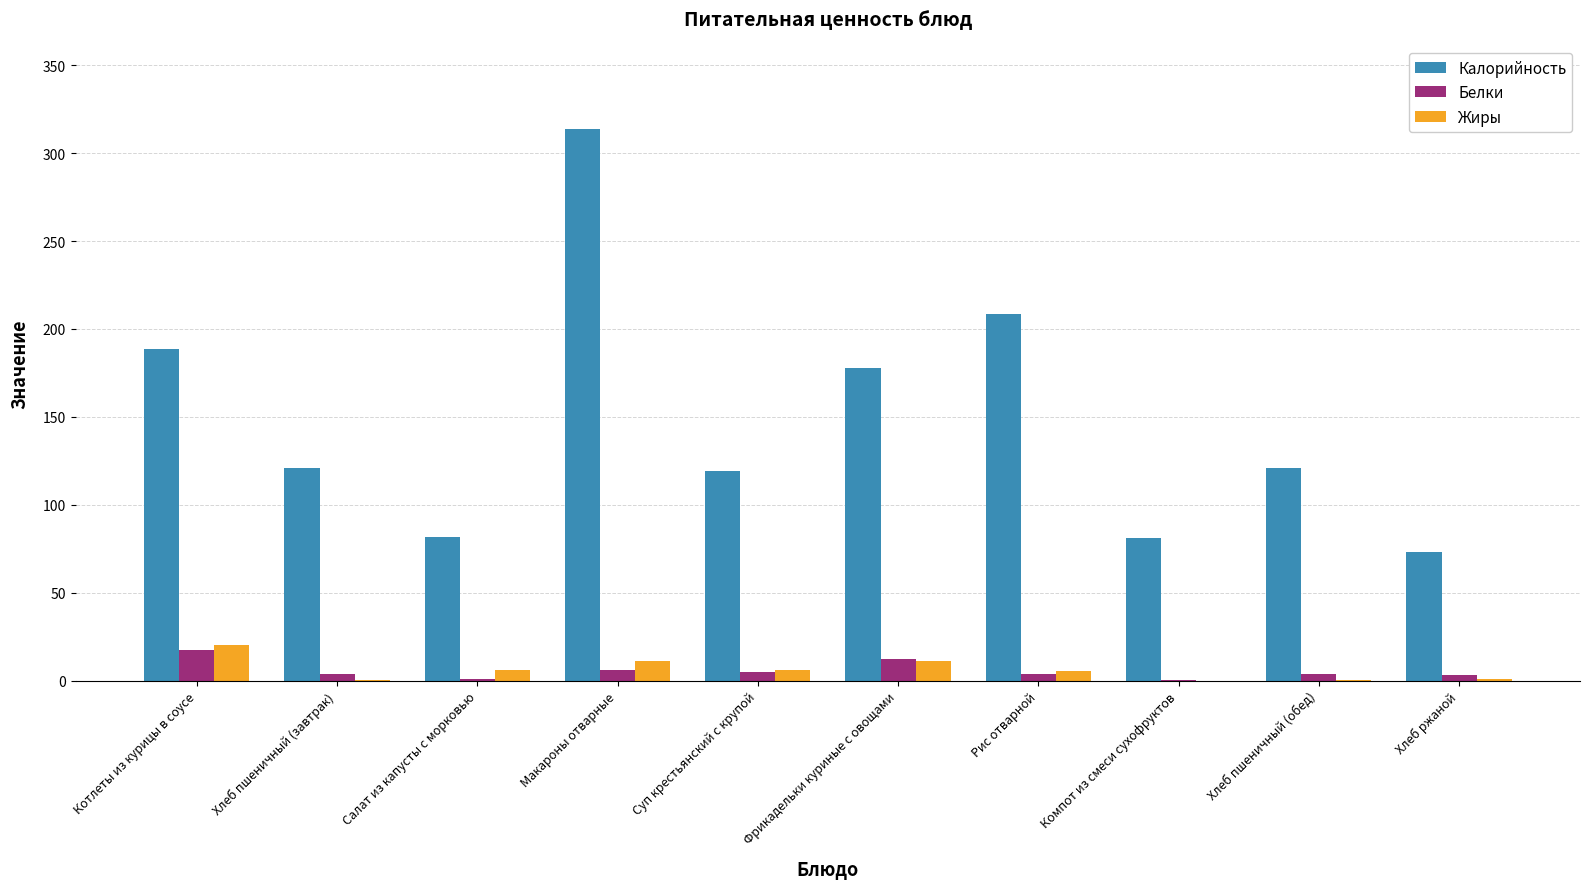

What is the maximum value shown in the chart?

313.9